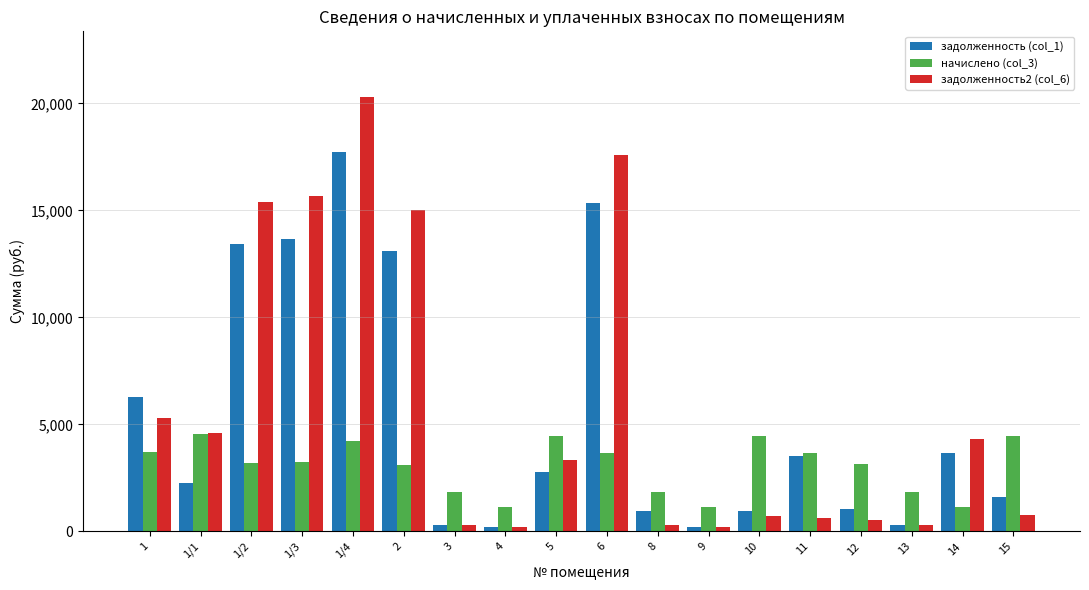

Which label corresponds to the largest value in the chart?

1/4